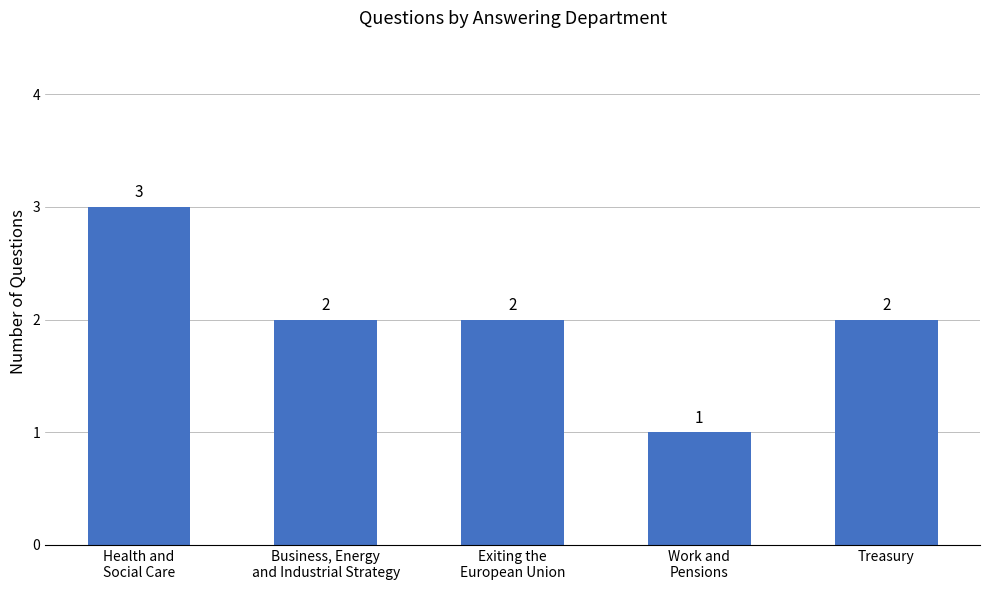

Which label corresponds to the largest value in the chart?

Health and
Social Care